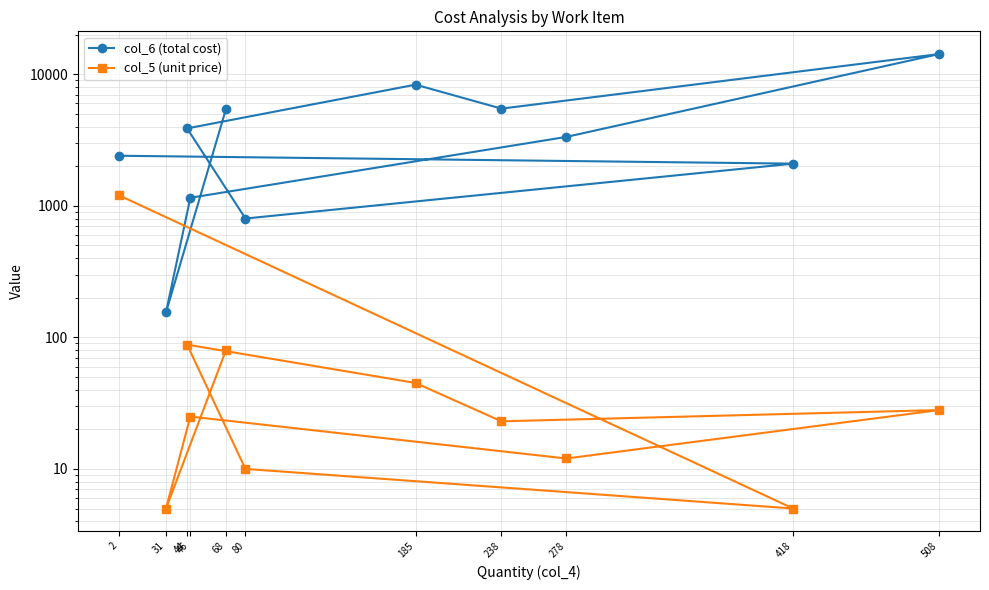

At which category is the sum across all series the highest?

508